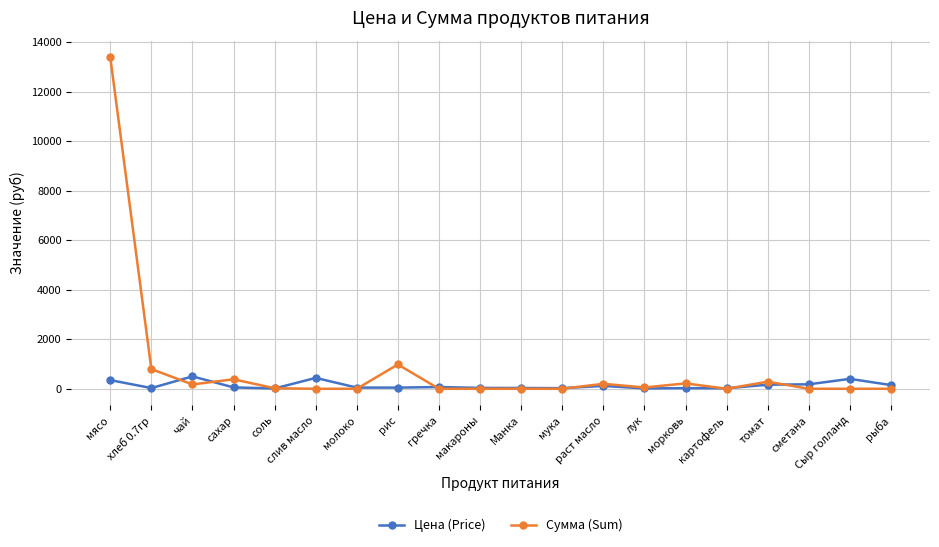

Does the chart display data point markers on the line(s)?

Yes